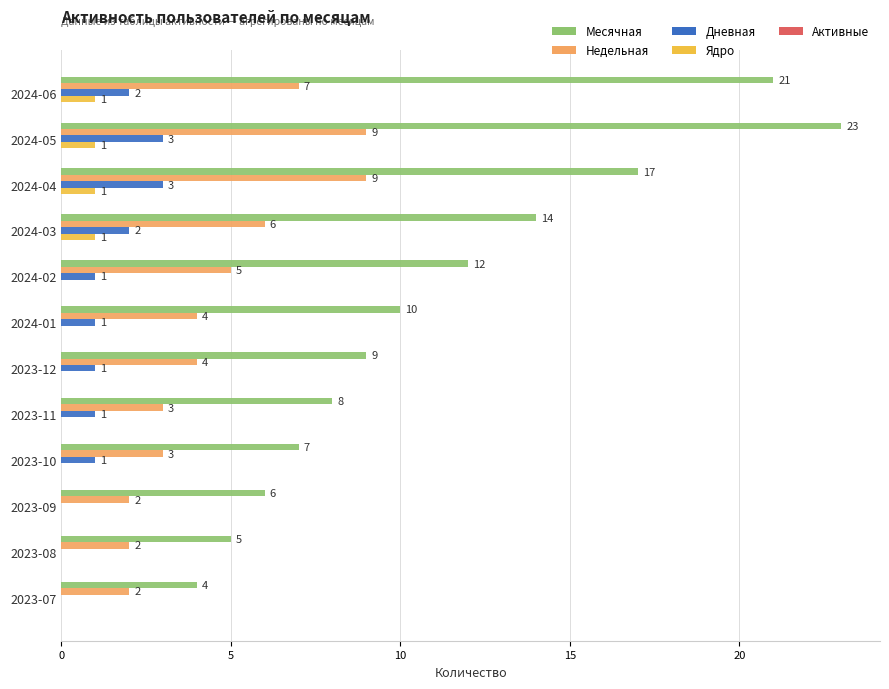

Which category has the highest value across all series?

2024-05